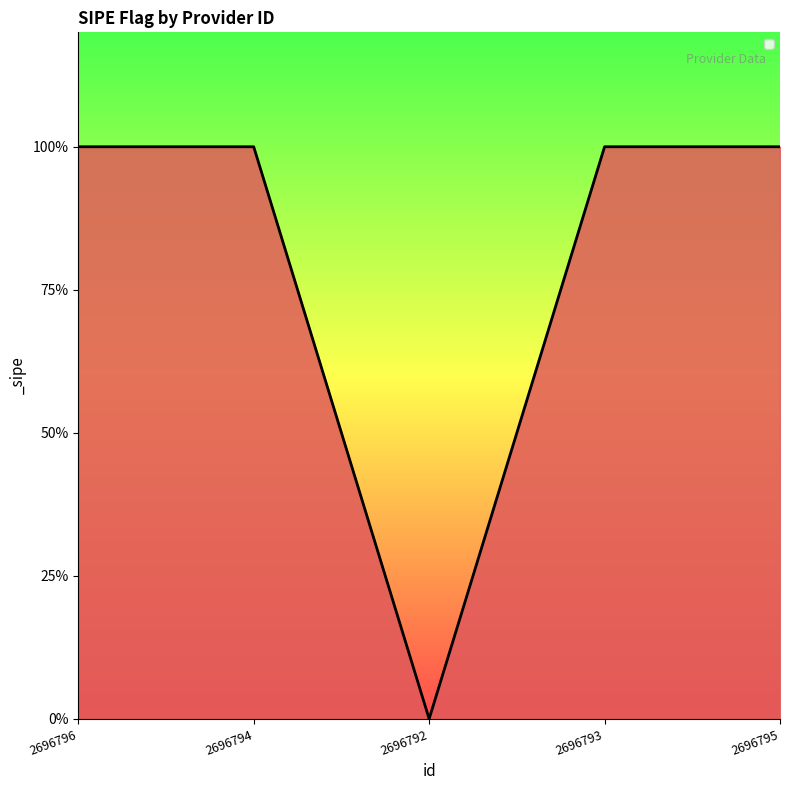

What is the greatest value displayed?

1